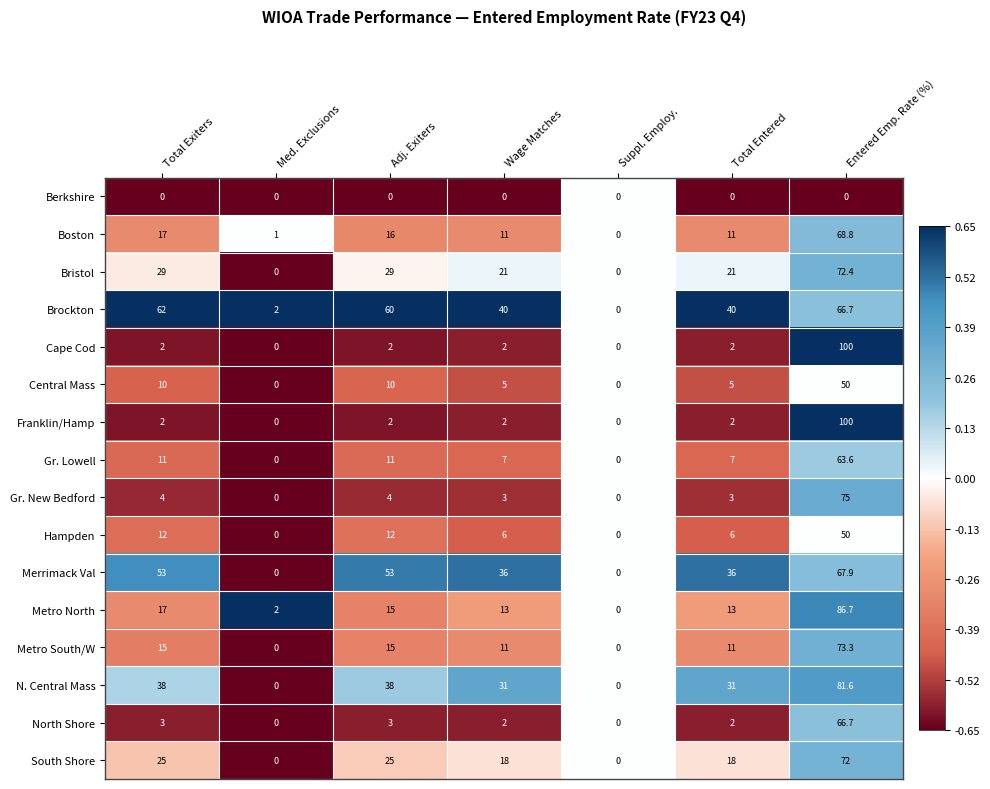

What is the average value of the Boston series?

17.8